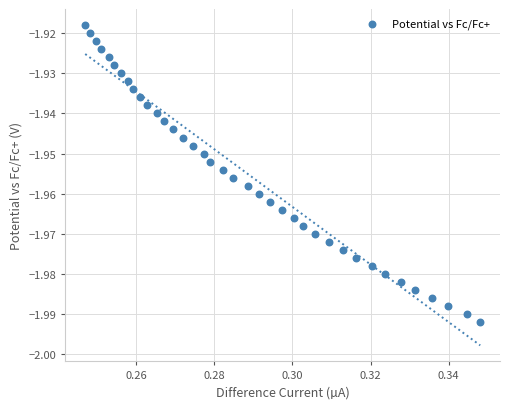

Count the number of points in this scatter plot.

38